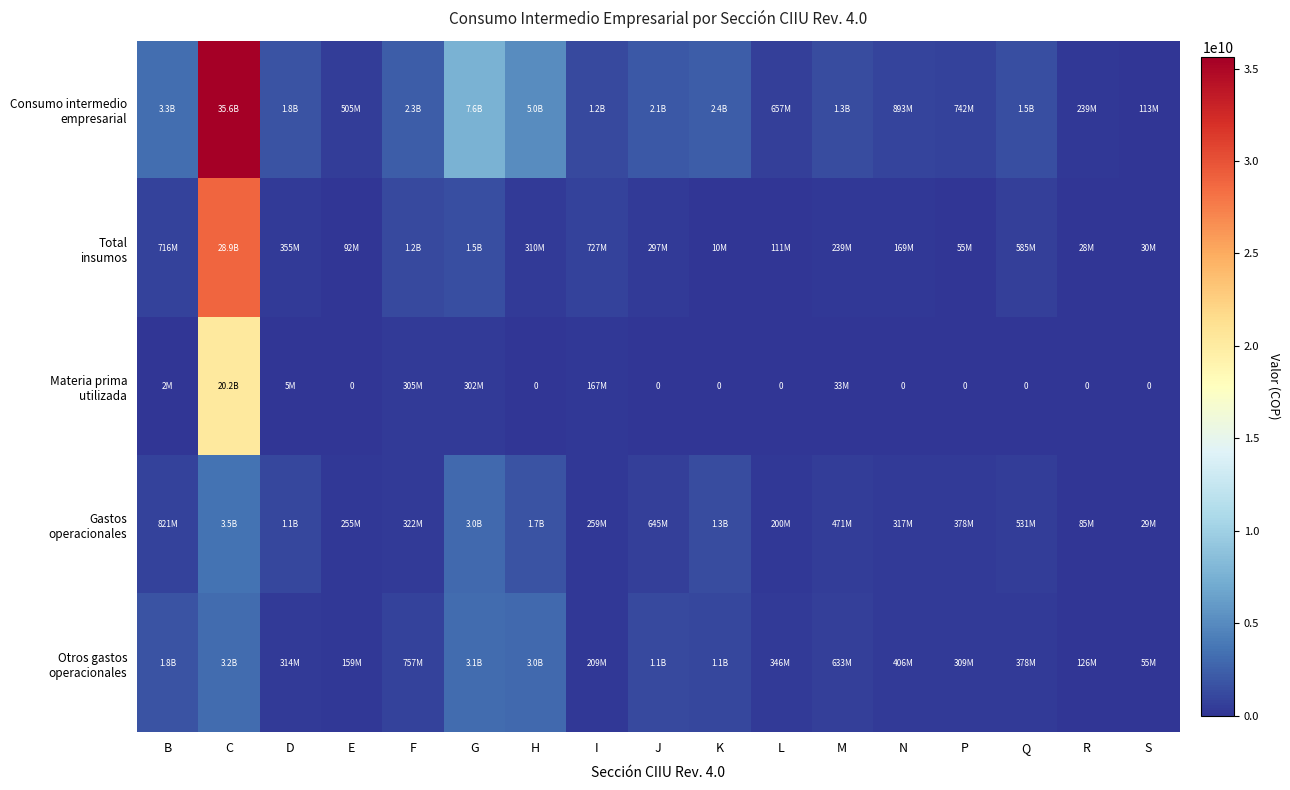

What is the average value of the Consumo intermedio empresarial series?

3954494515.1